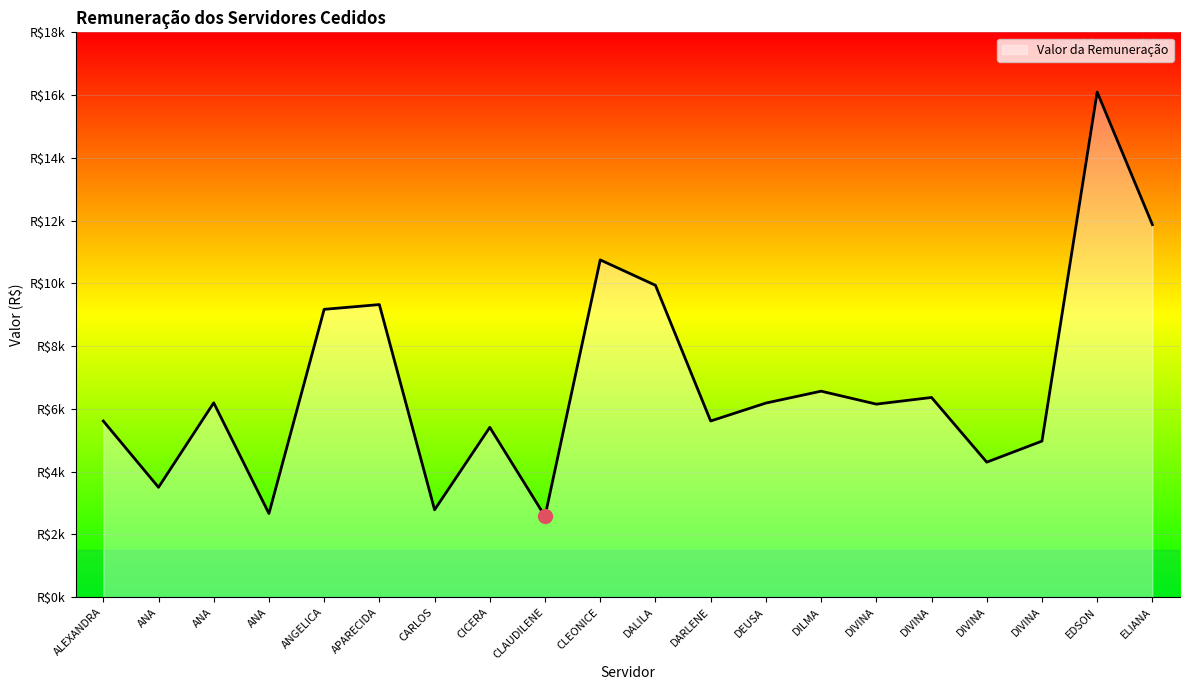

Does the chart display data point markers on the line(s)?

No